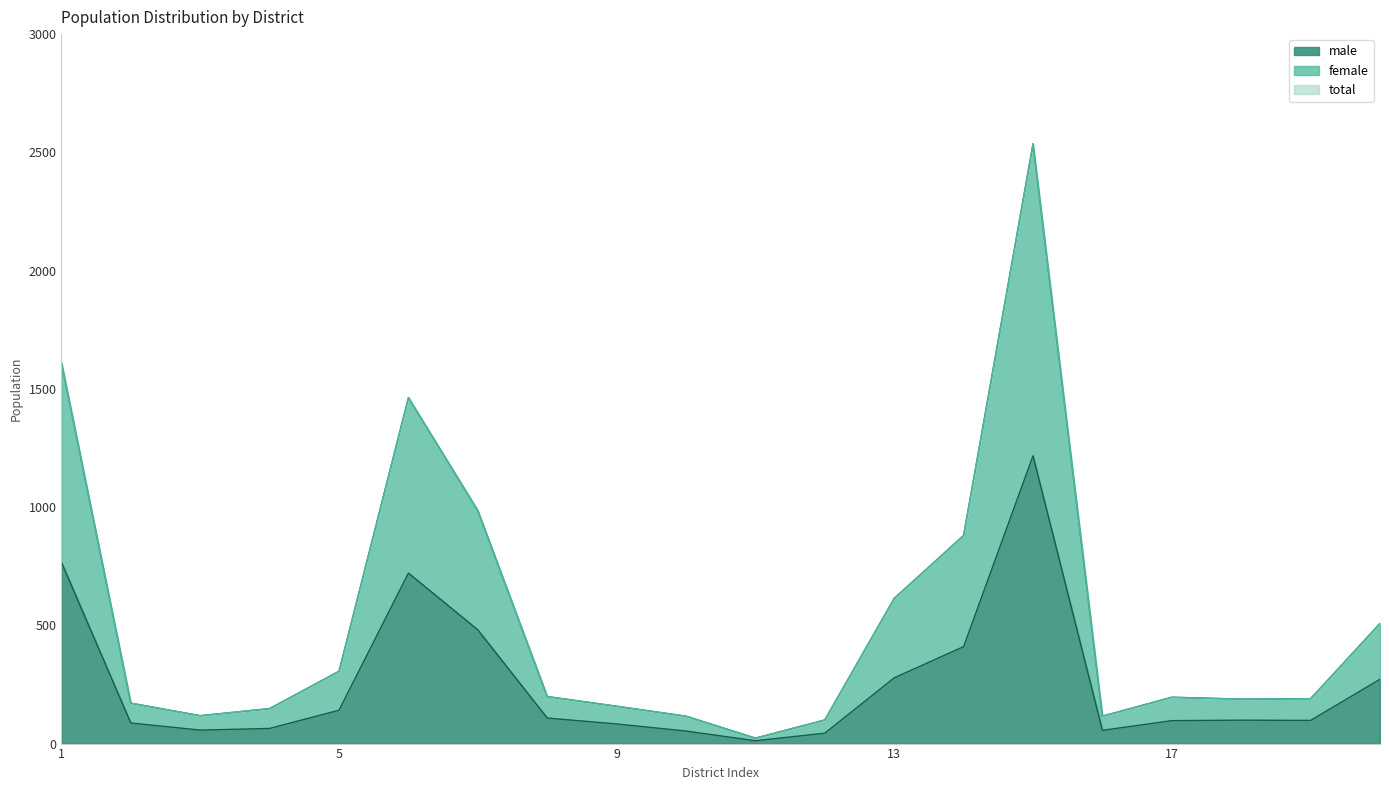

The female series shows 118 at 3. True or false?

True